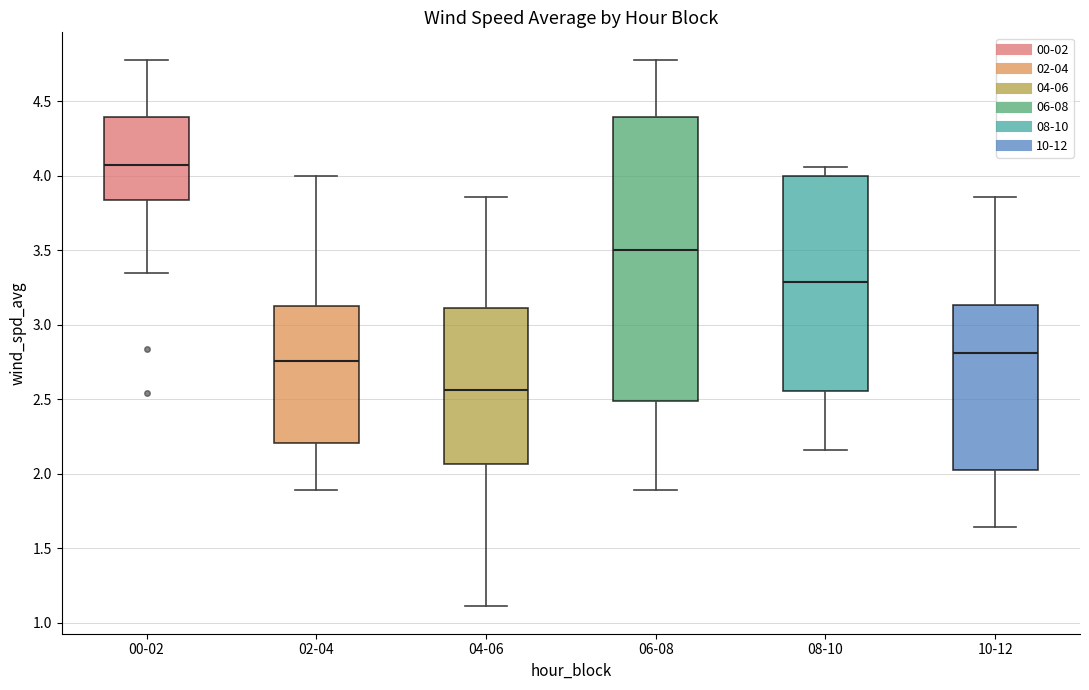

Which box has the lowest median line?

04-06